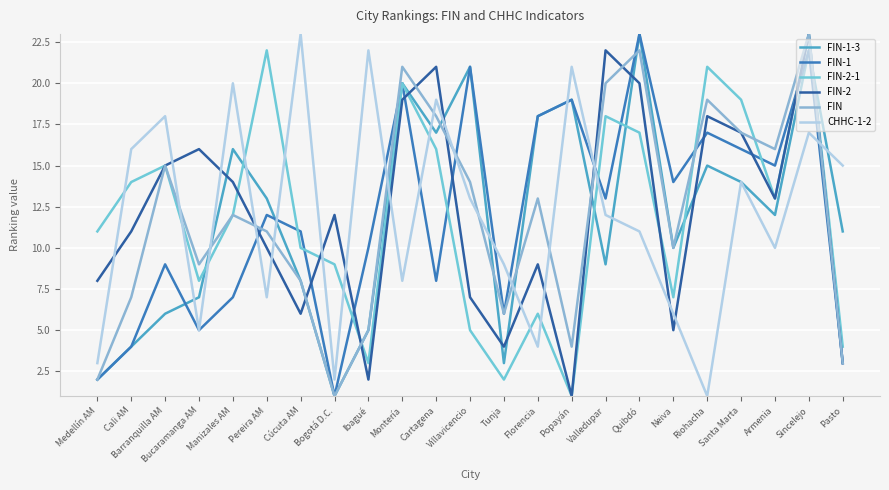

Rank the categories by FIN-2-1 value from lowest to highest.

Popayán, Tunja, Ibagué, Pasto, Villavicencio, Florencia, Neiva, Bucaramanga AM, Bogotá D.C., Cúcuta AM, Medellín AM, Manizales AM, Armenia, Cali AM, Barranquilla AM, Cartagena, Quibdó, Valledupar, Santa Marta, Montería, Riohacha, Pereira AM, Sincelejo